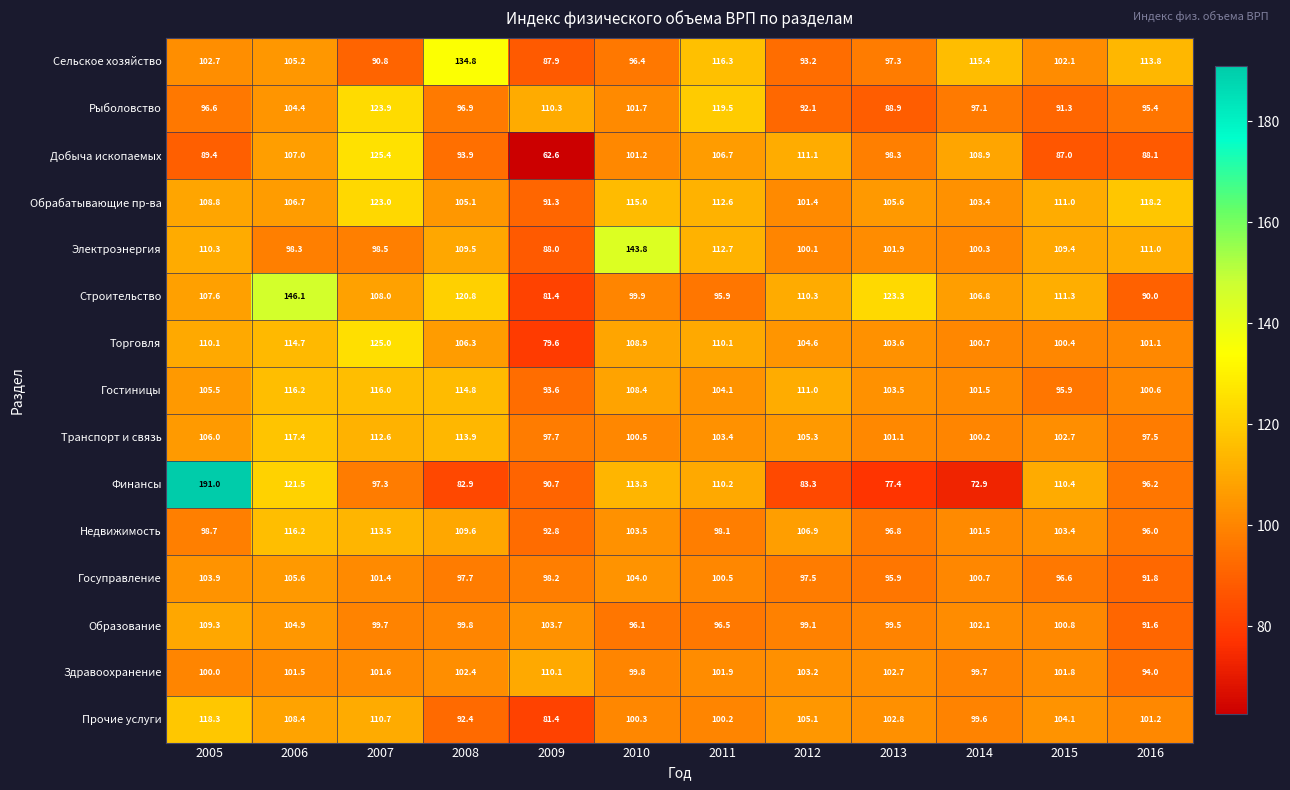

How many series are shown in this chart?

15